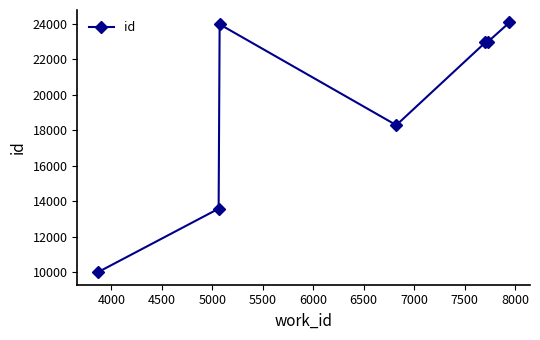

What is the difference between the second highest and second lowest values?

10403